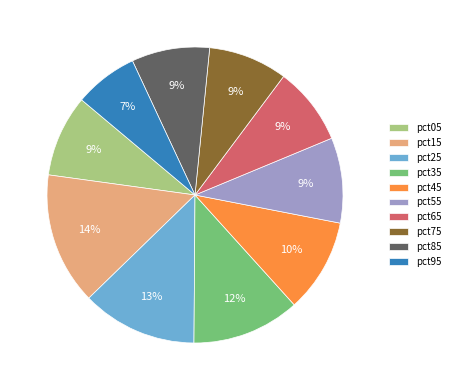

Which category has the smallest portion of the pie?

pct95